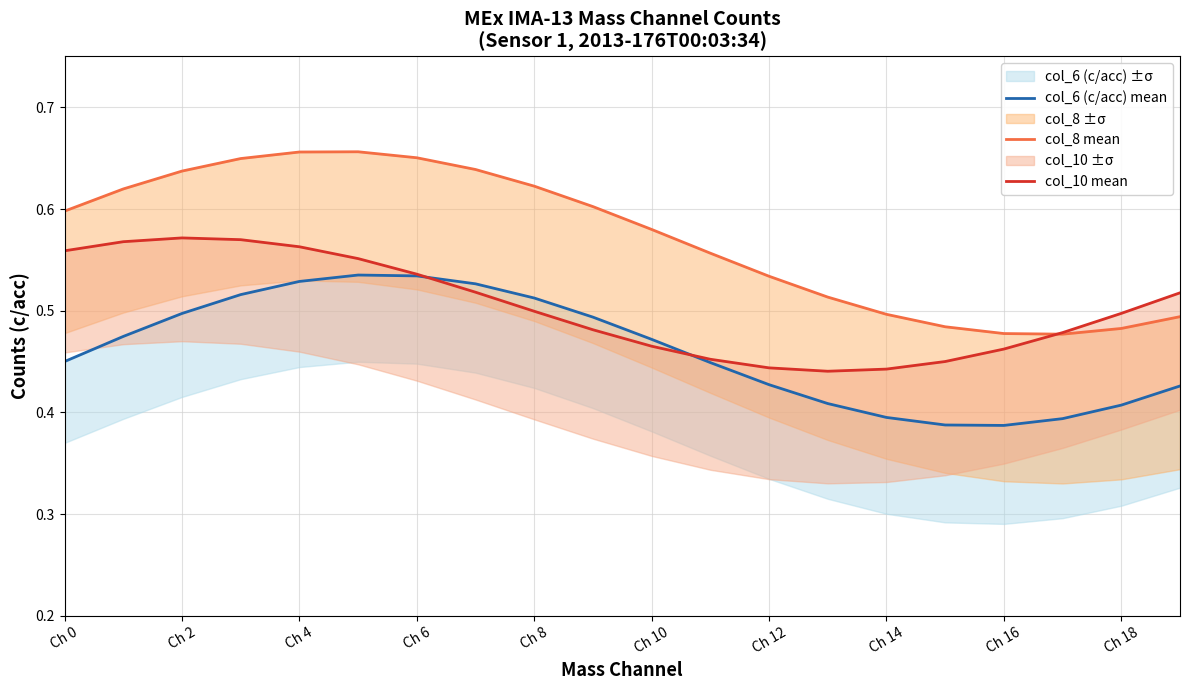

How many times do col_10 mean and col_8 mean cross each other?

1